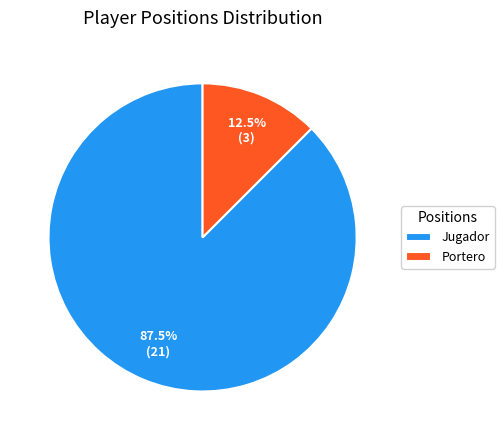

Which slice is the largest?

Jugador